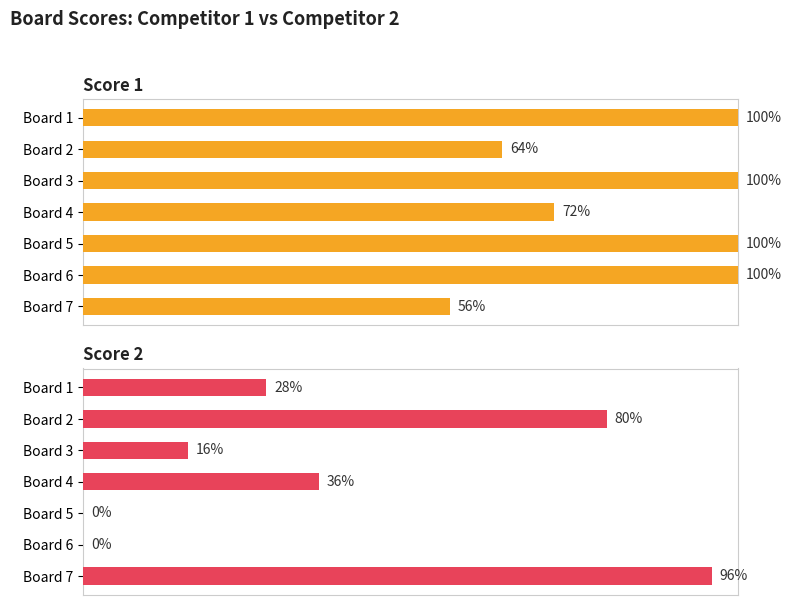

What are all the series names shown in the legend?

Score 1, Score 2